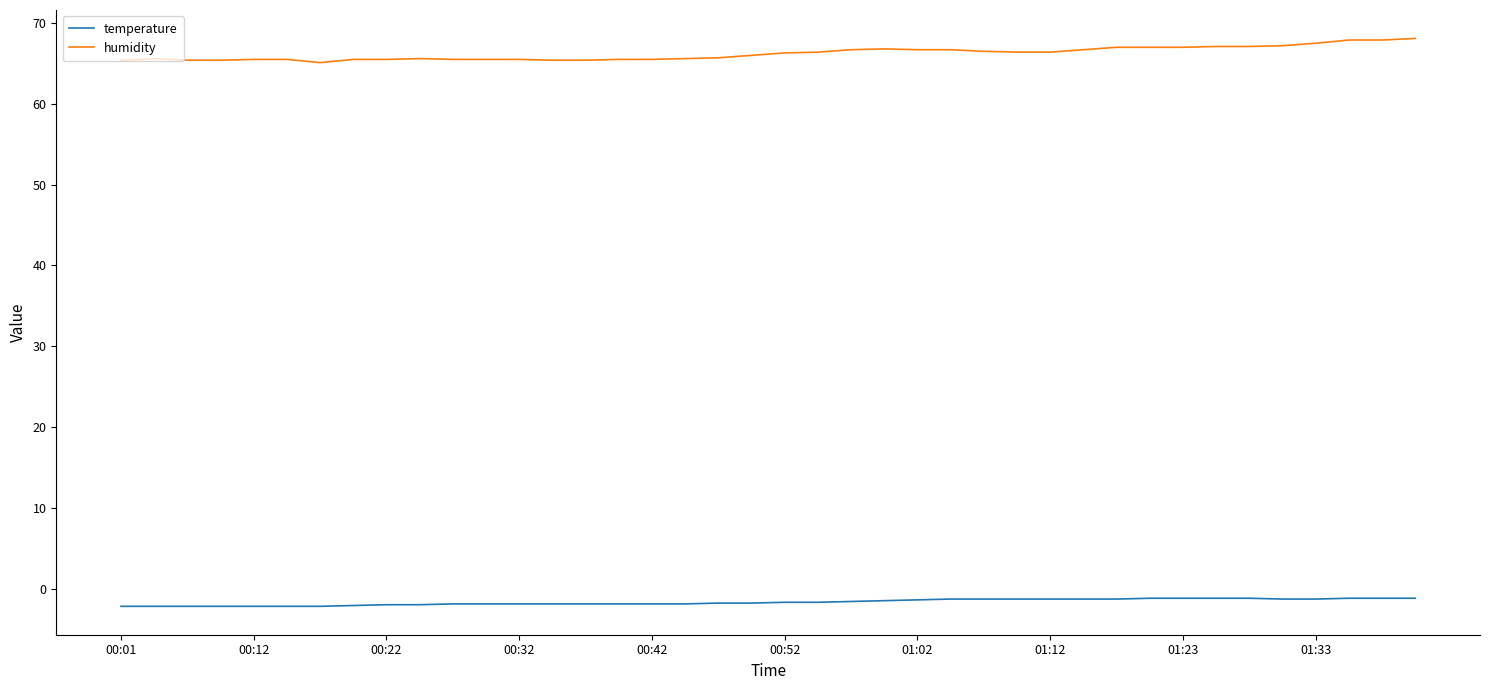

How many lines are shown in the chart?

2